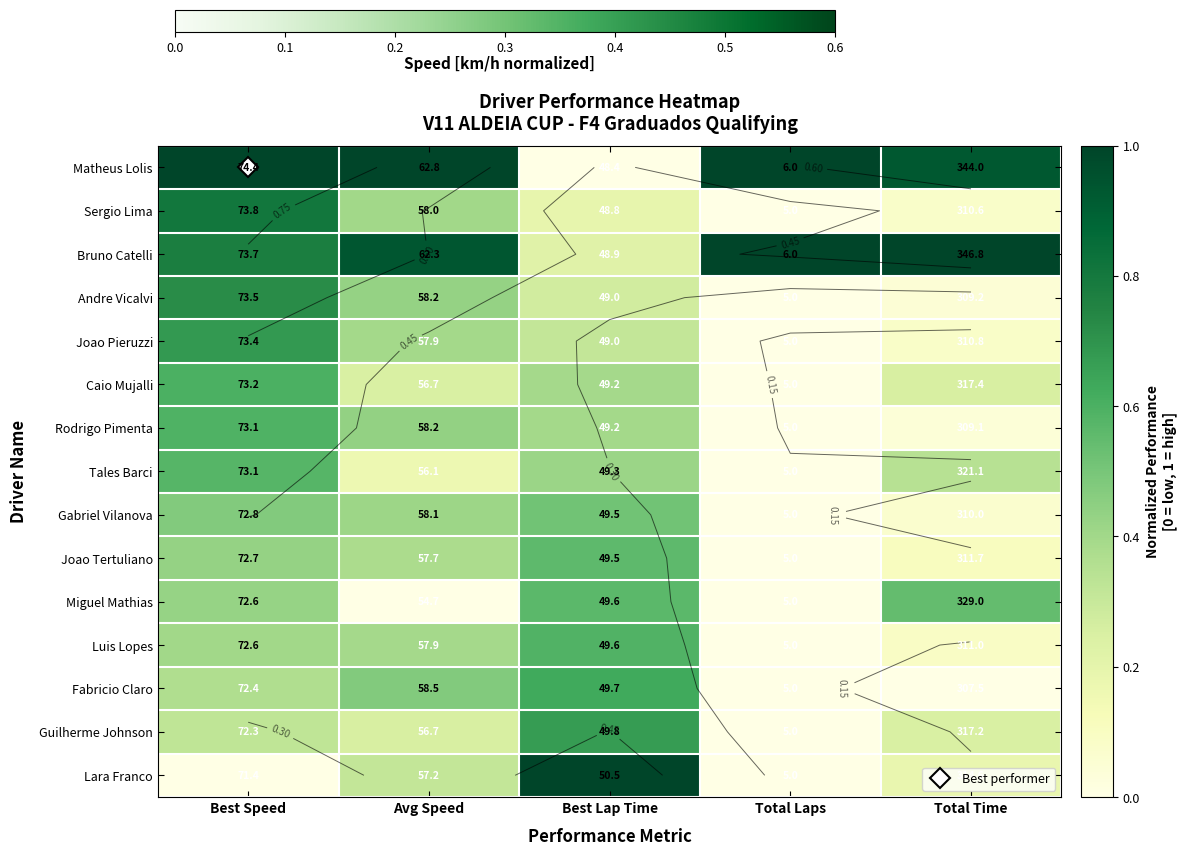

Which has a higher value, Best Lap Time or Best Speed?

Best Speed